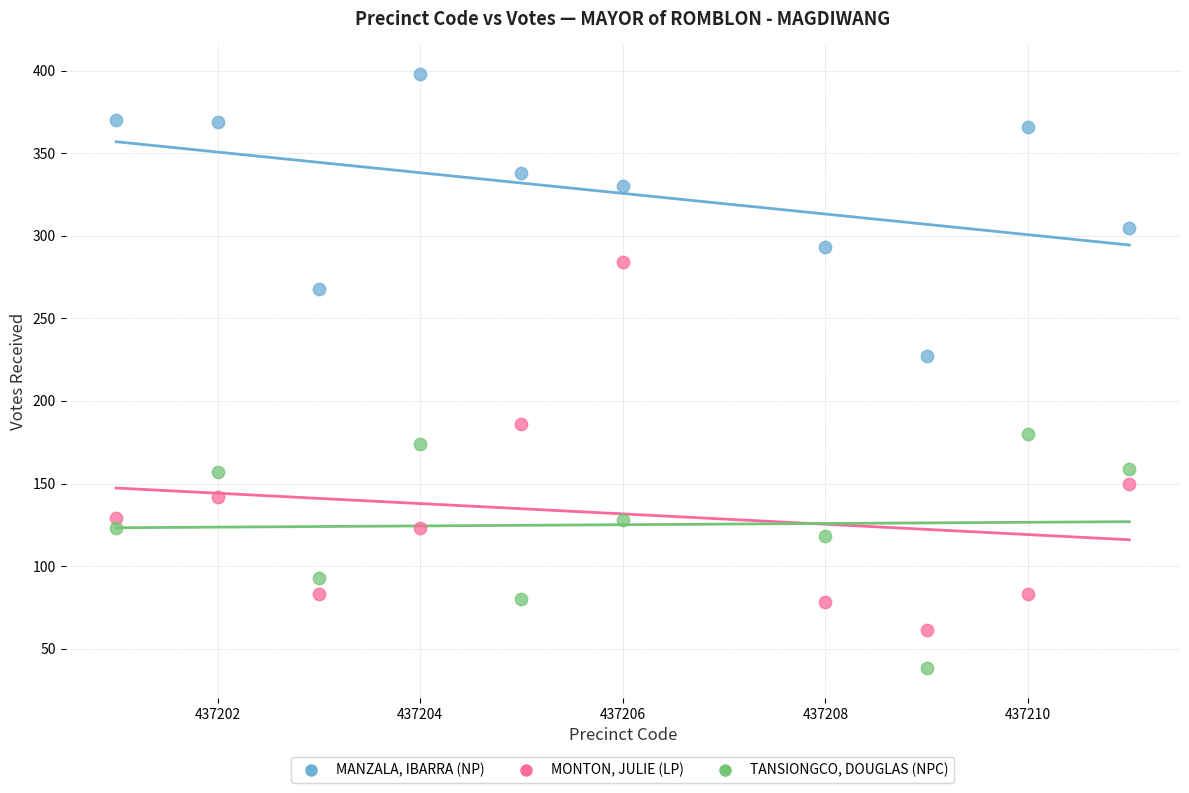

Across all data points, what is the range of Y values (max minus min)?

360